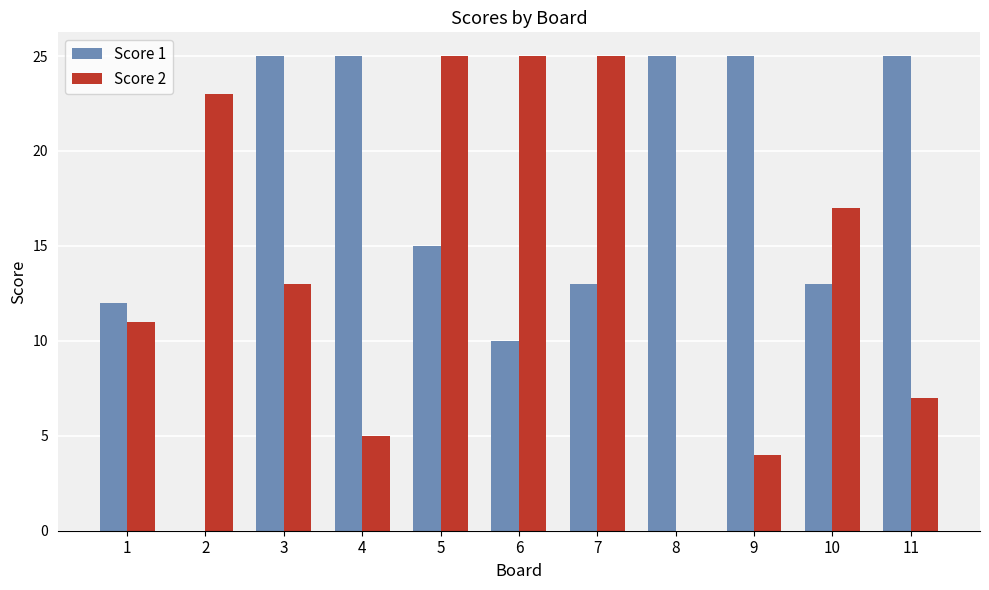

Read the Score 1 value at 10, to the nearest 10.

10